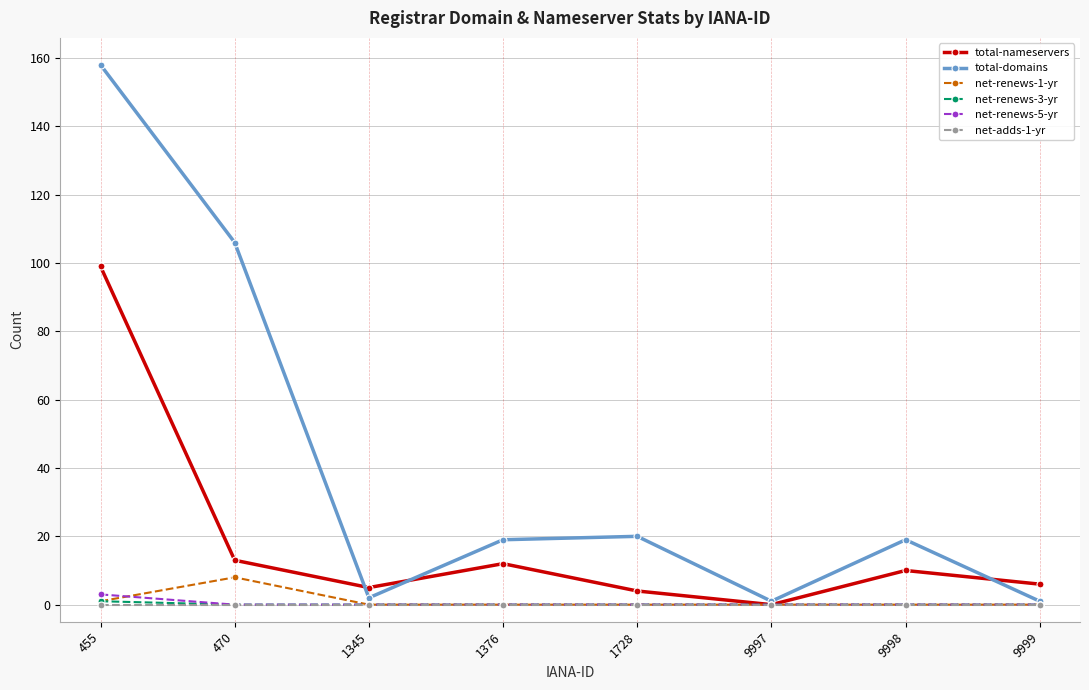

Reading left to right, extract all data points from this chart.

total-nameservers: 99	13	5	12	4	0	10	6
total-domains: 158	106	2	19	20	1	19	1
net-renews-1-yr: 1	8	0	0	0	0	0	0
net-renews-3-yr: 1	0	0	0	0	0	0	0
net-renews-5-yr: 3	0	0	0	0	0	0	0
net-adds-1-yr: 0	0	0	0	0	0	0	0